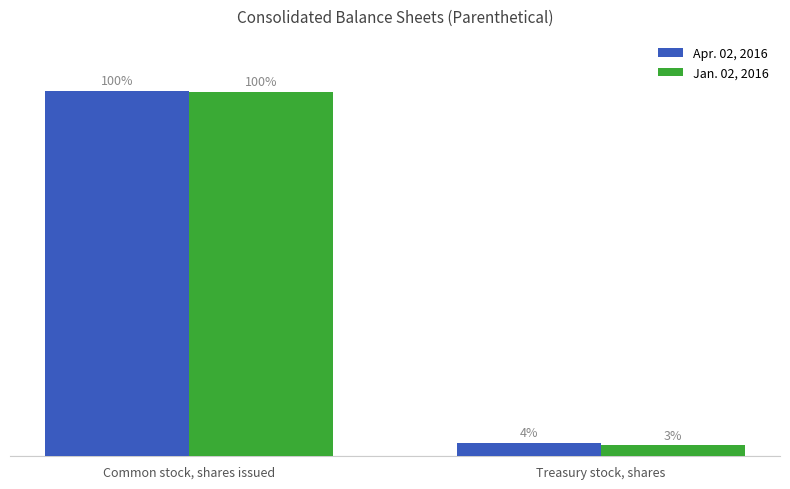

At how many categories does at least one series exceed 153895278?

1